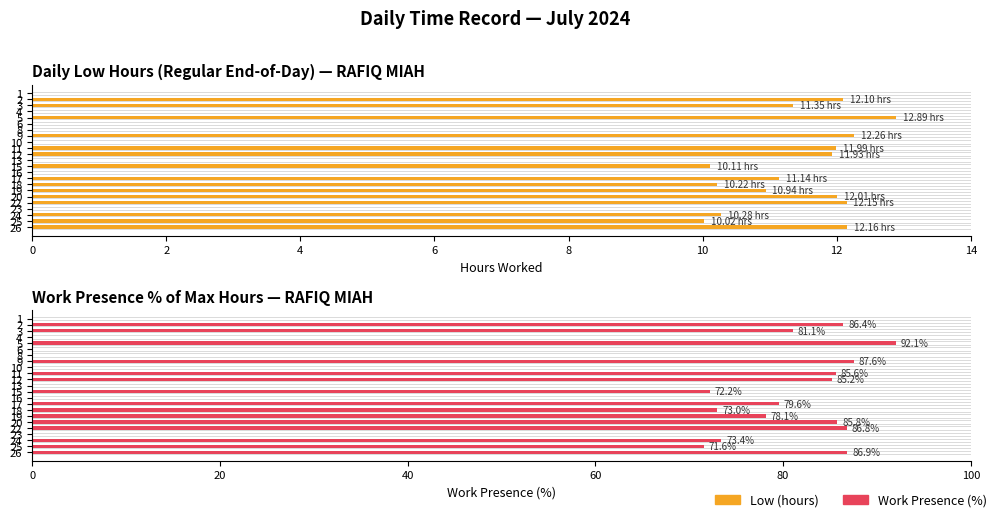

Are the bars horizontal?

Yes